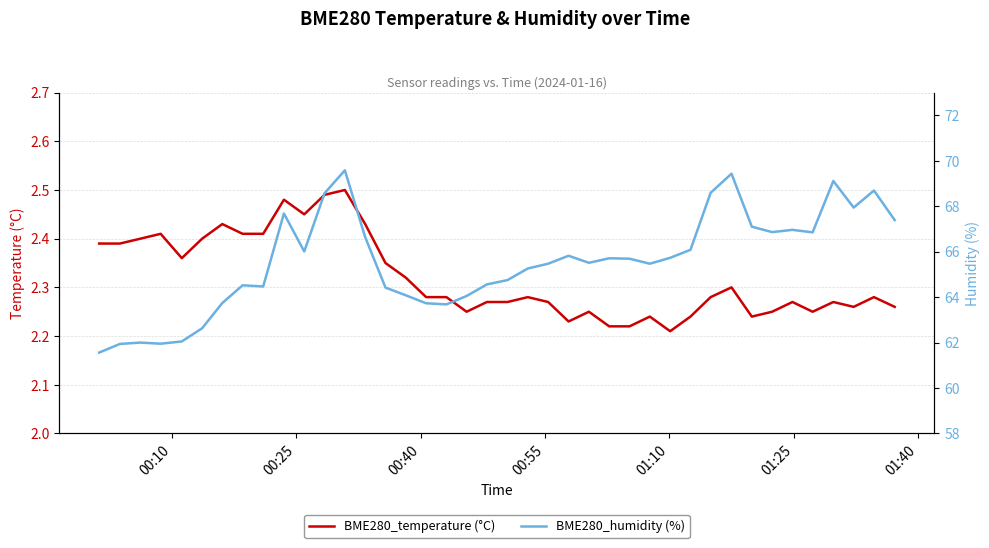

How many BME280_temperature (°C) values are between 2 and 3?

40